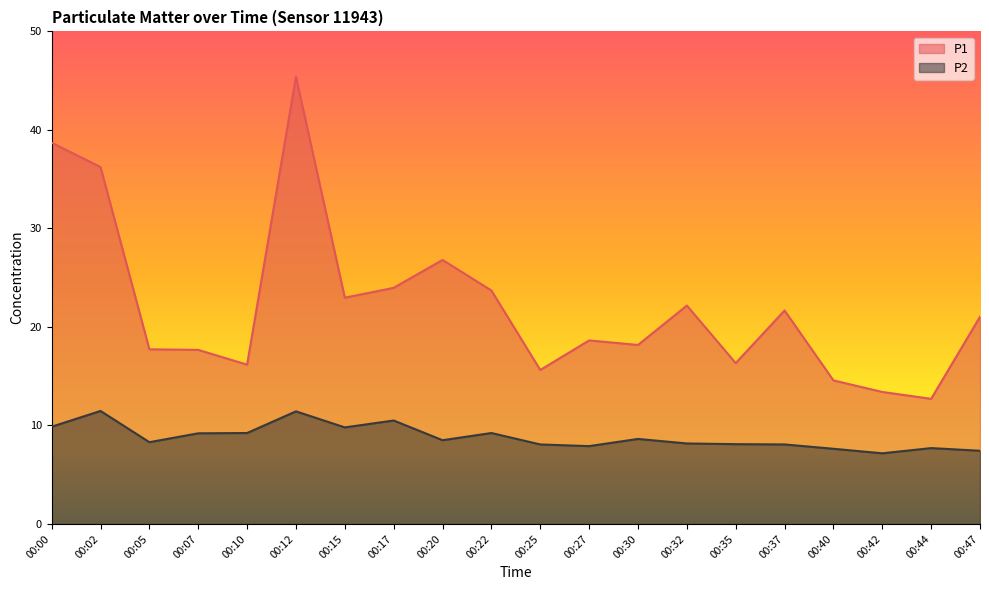

What is the difference between the second highest and minimum values in the P2 series?

4.3